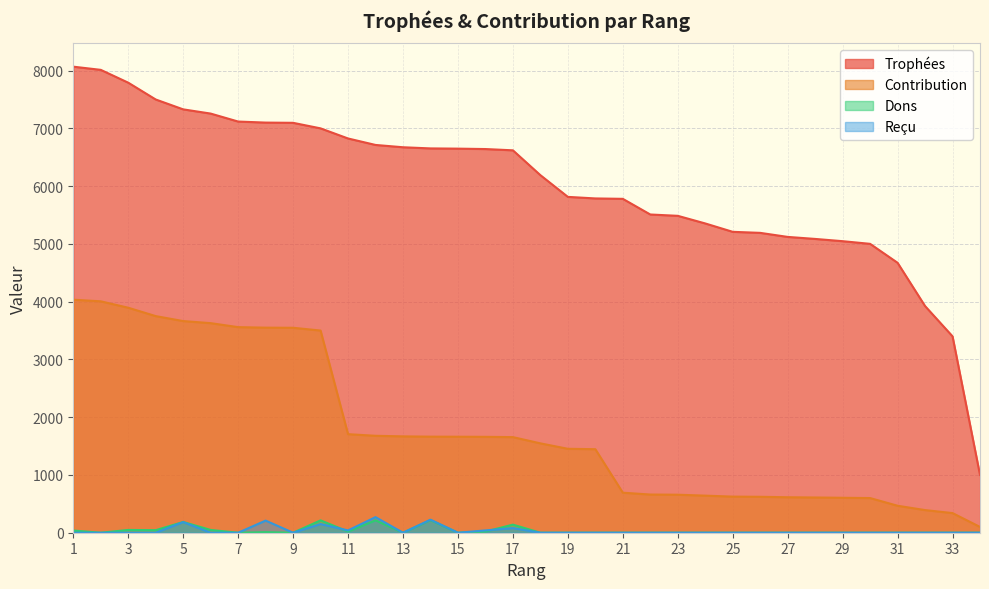

True or false: Trophées and Contribution intersect in this chart.

False